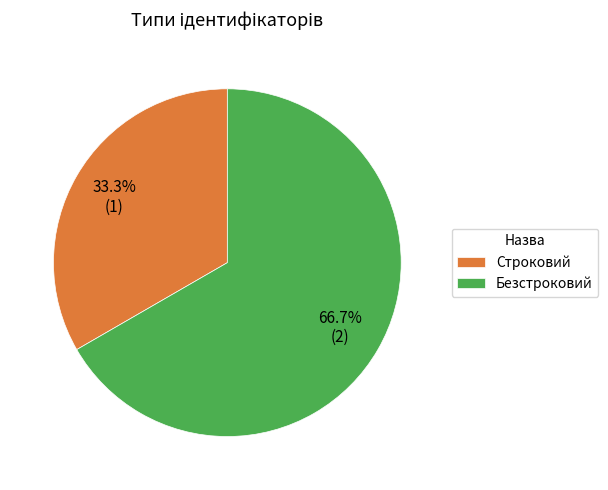

The Строковий slice represents 33% of the pie. True or false?

True